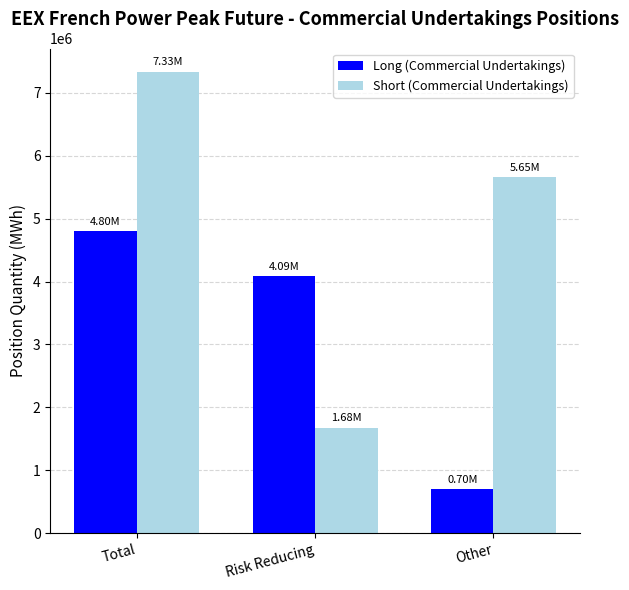

Reading right to left, extract all data points from this chart.

Long (Commercial Undertakings): Other=703188	Risk Reducing=4092540	Total=4795728
Short (Commercial Undertakings): Other=5654700	Risk Reducing=1679904	Total=7334604